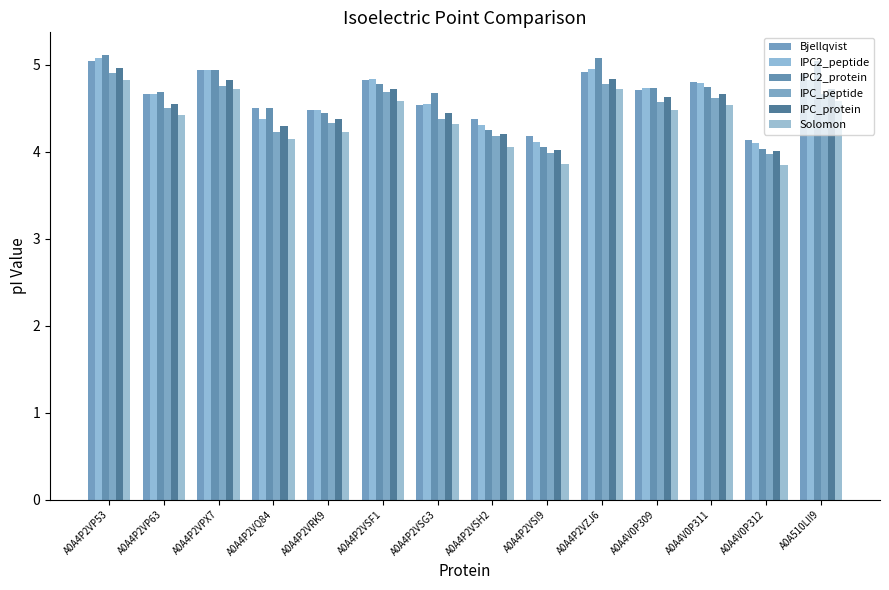

What is the difference between the second highest and minimum values in the IPC2_protein series?

1.0